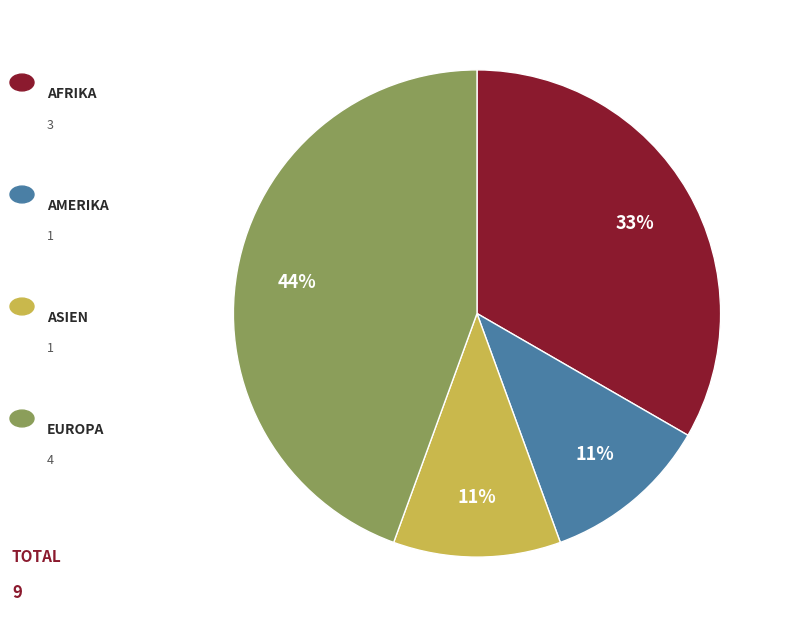

Is there a majority slice in this chart?

No